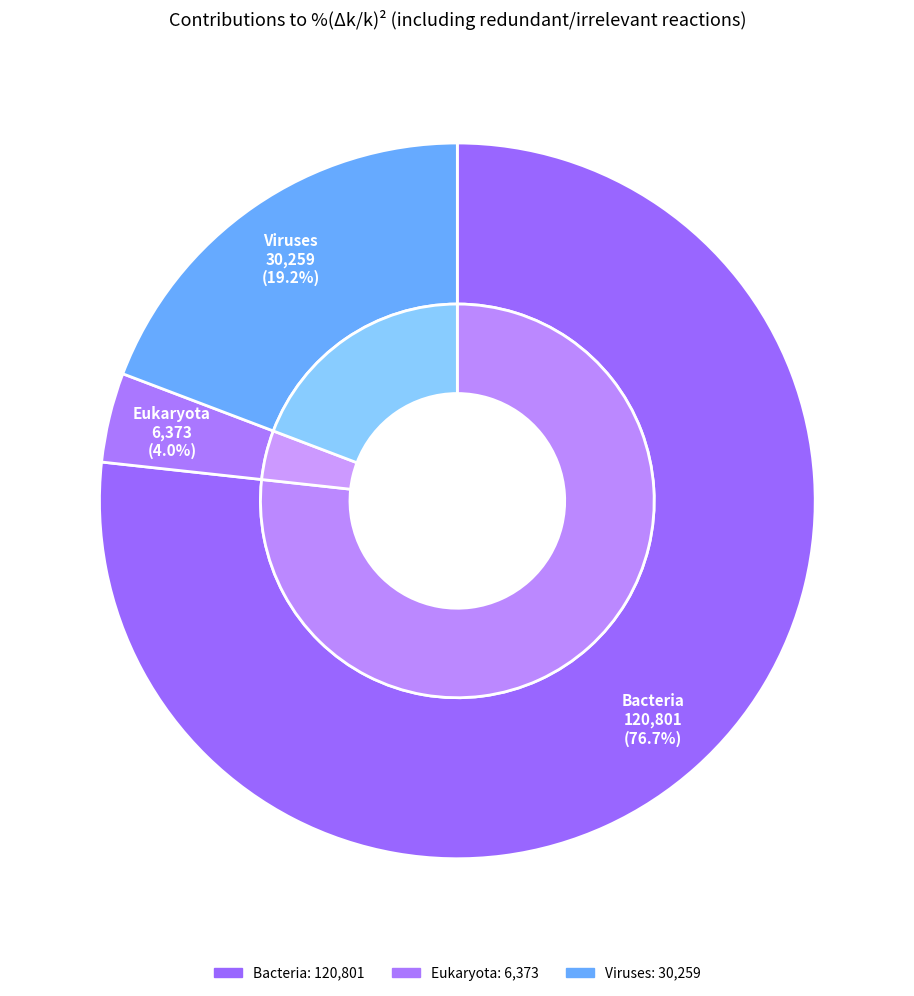

To the nearest percent, what is the combined percentage of Eukaryota and Viruses?

23%